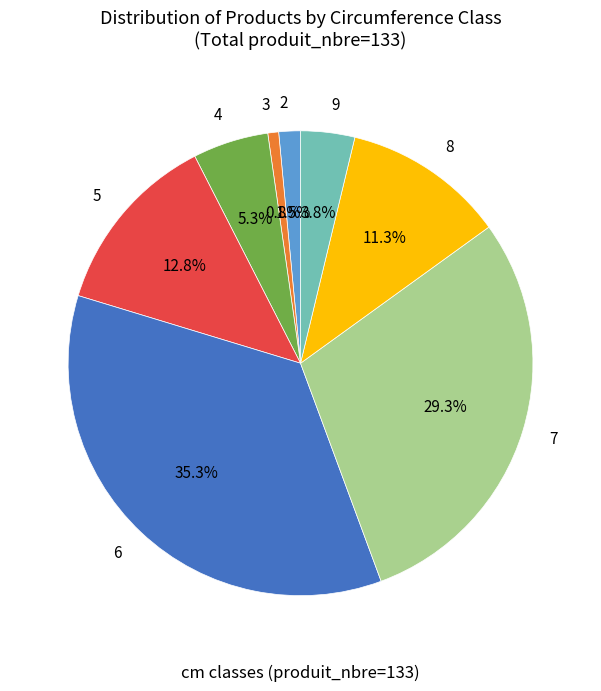

What percentage is the 9 slice, to the nearest percent?

4%